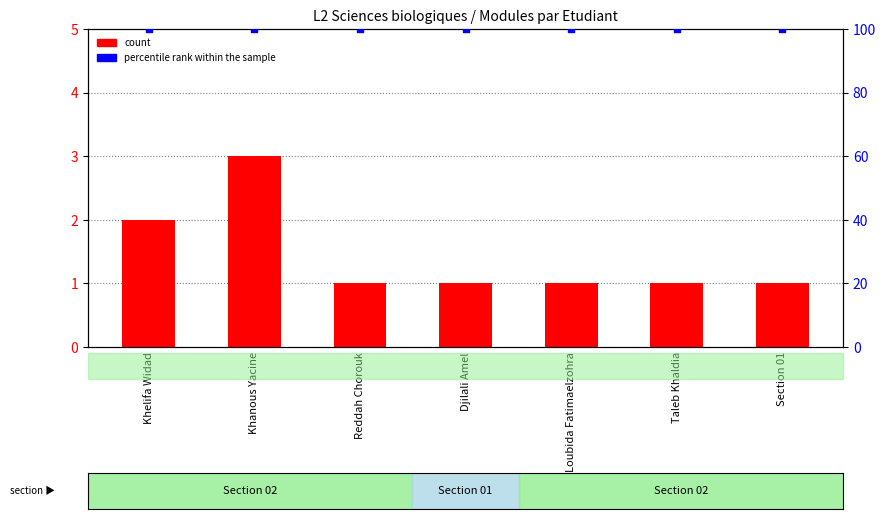

Is the value of percentile rank within the sample at Reddah Chorouk greater than the value of count at Section 01?

Yes